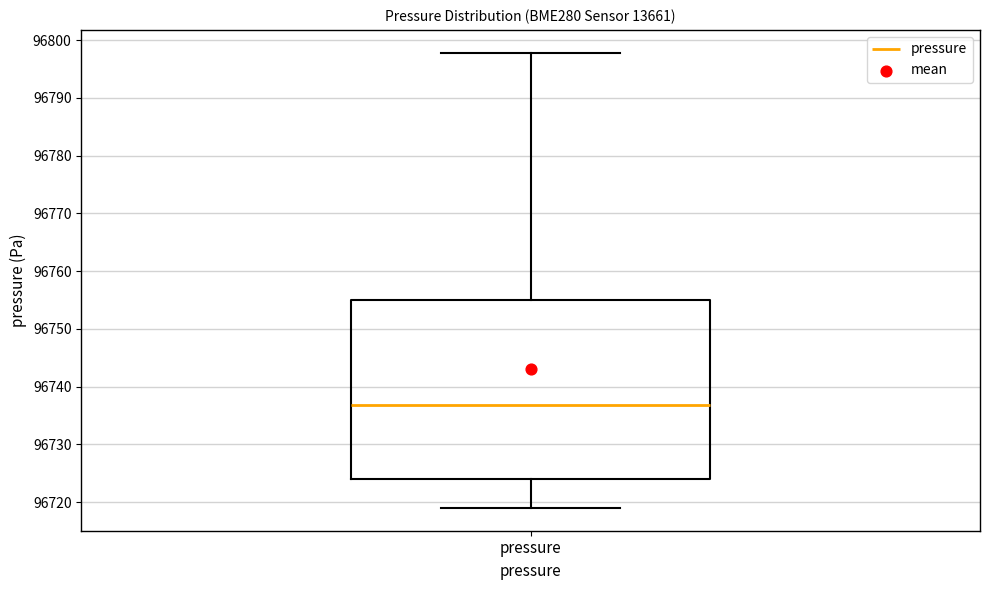

Read this box plot against the y-axis: the position of the median line, the range covered by the box, and the ends of both whiskers. The values are not printed on the chart, so give them approximately, as read against the axis.

median 96737, box 96724 to 96755, whiskers 96719 to 96798